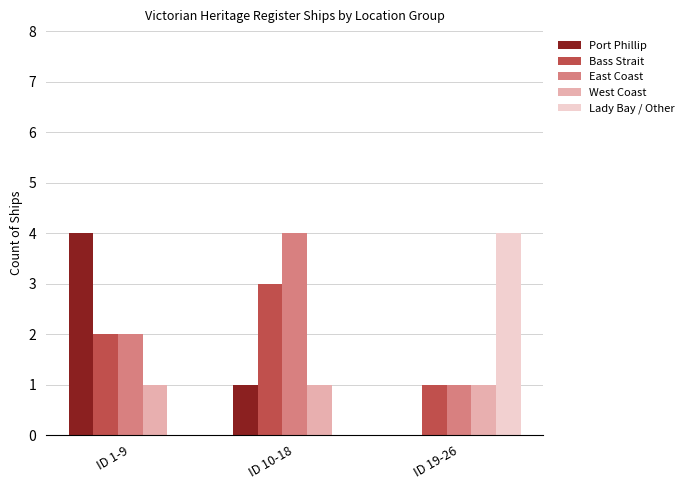

How many series are shown in this chart?

5